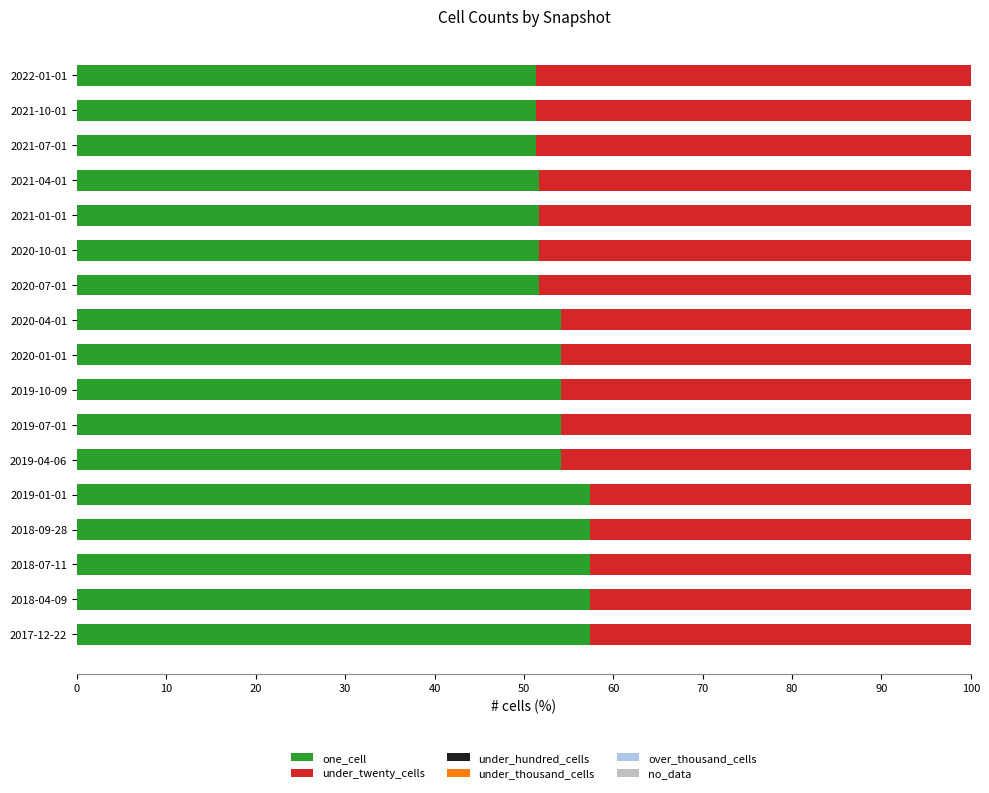

What is the highest value of the one_cell series?

57.4